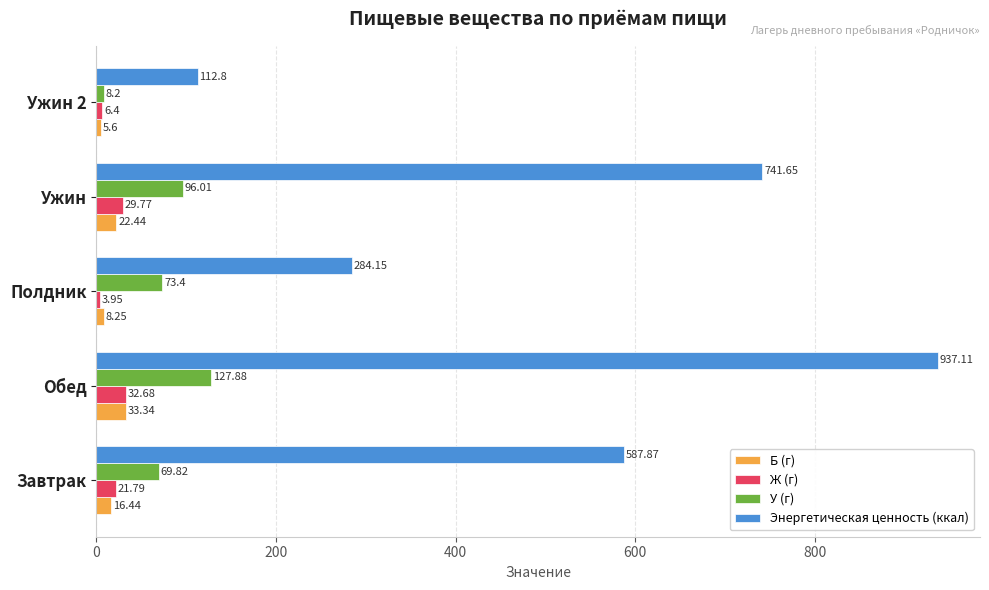

Where is У (г) nearest to the value 68?

Завтрак